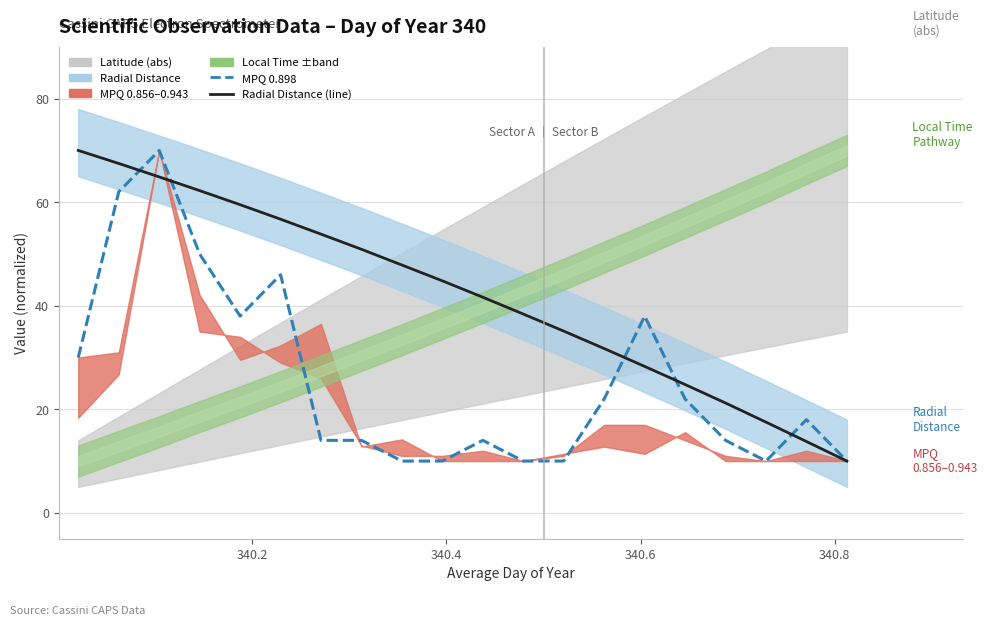

How many values in the MPQ 0.898 series are below 18?

10